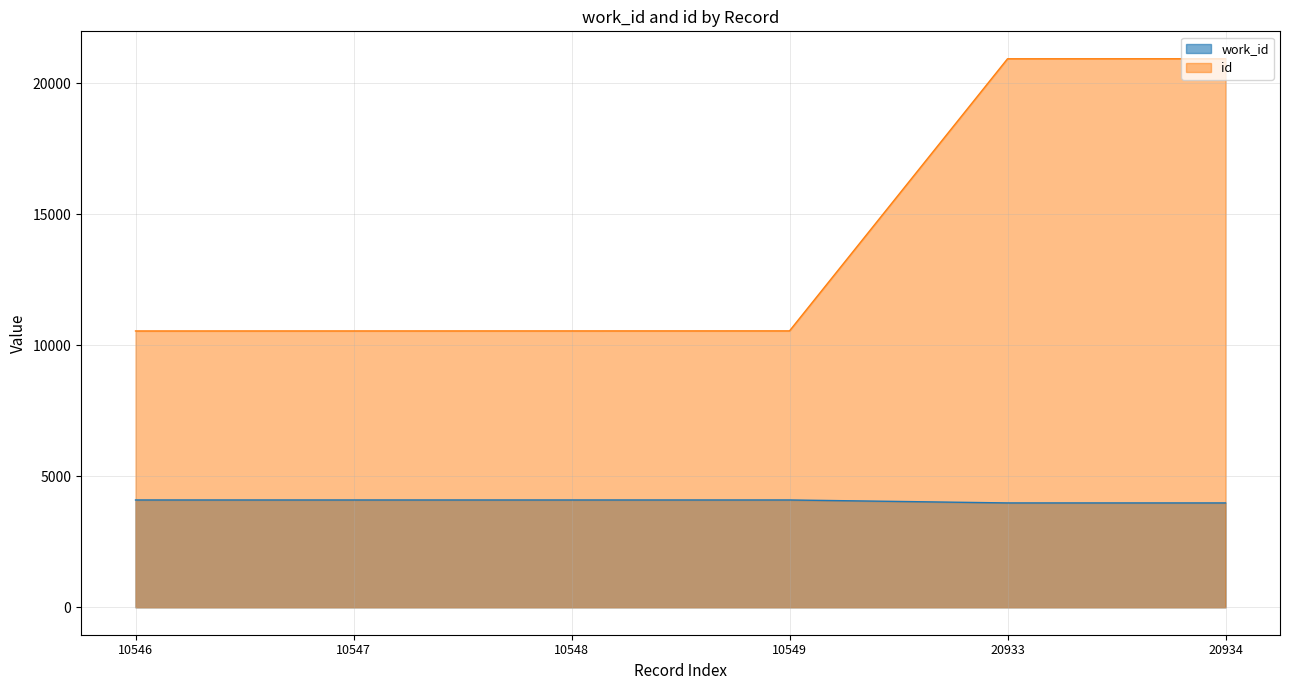

What is the difference between the second highest and second lowest values in the id series?

10386